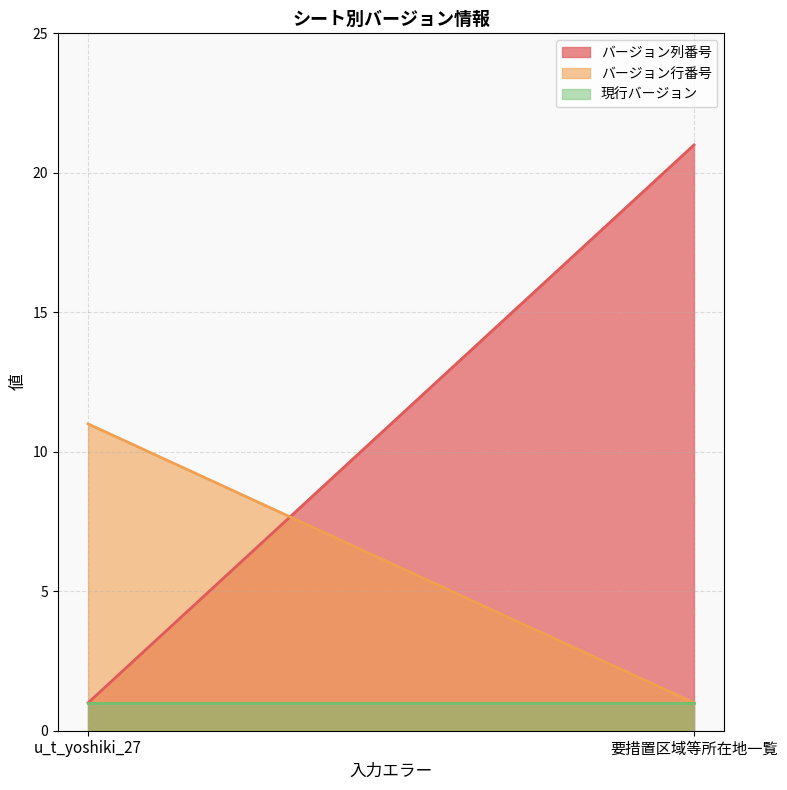

What is the label of the 1st point from the right?

要措置区域等所在地一覧